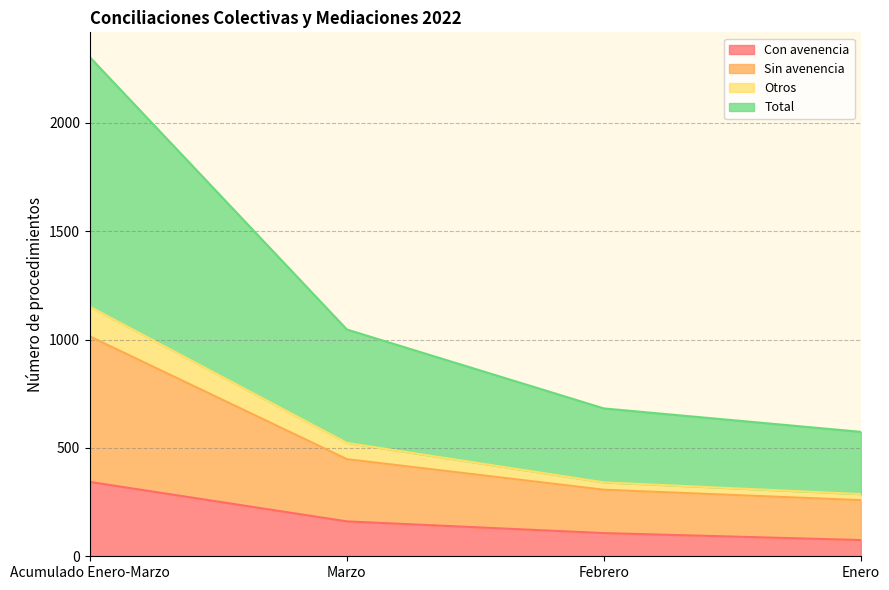

What is the highest value of the Con avenencia series?

343